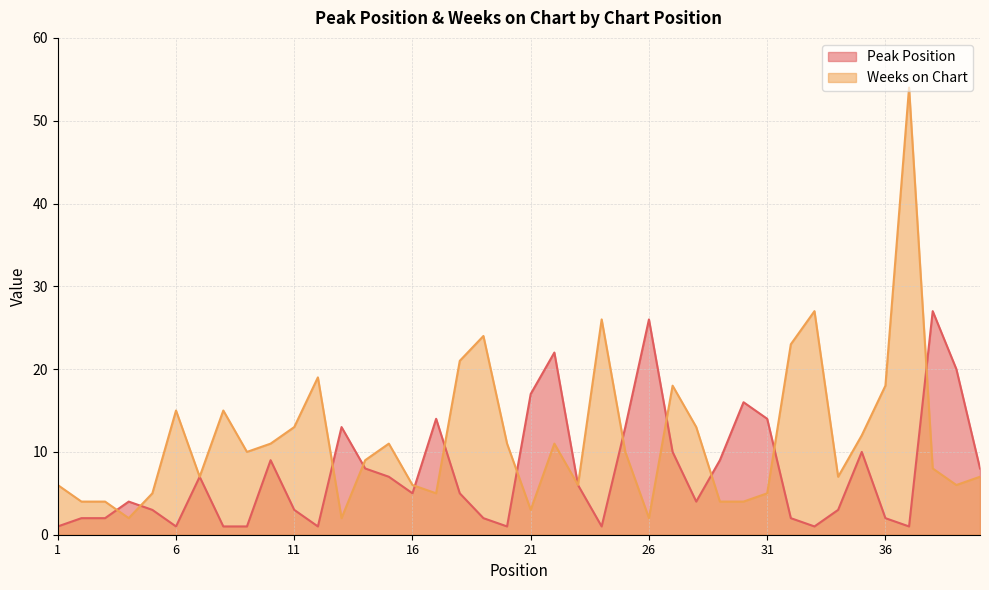

How many data points does each series have?

40